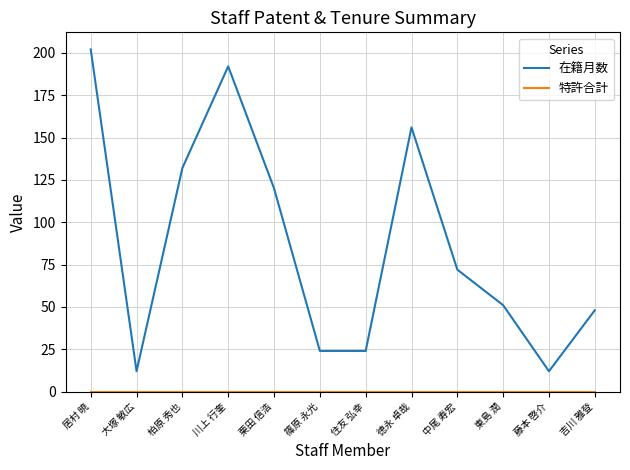

At how many categories does at least one series exceed 136?

3